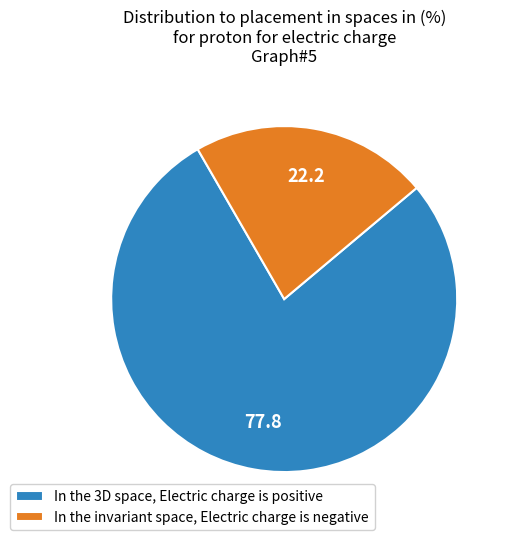

How many slices are in this pie chart?

2